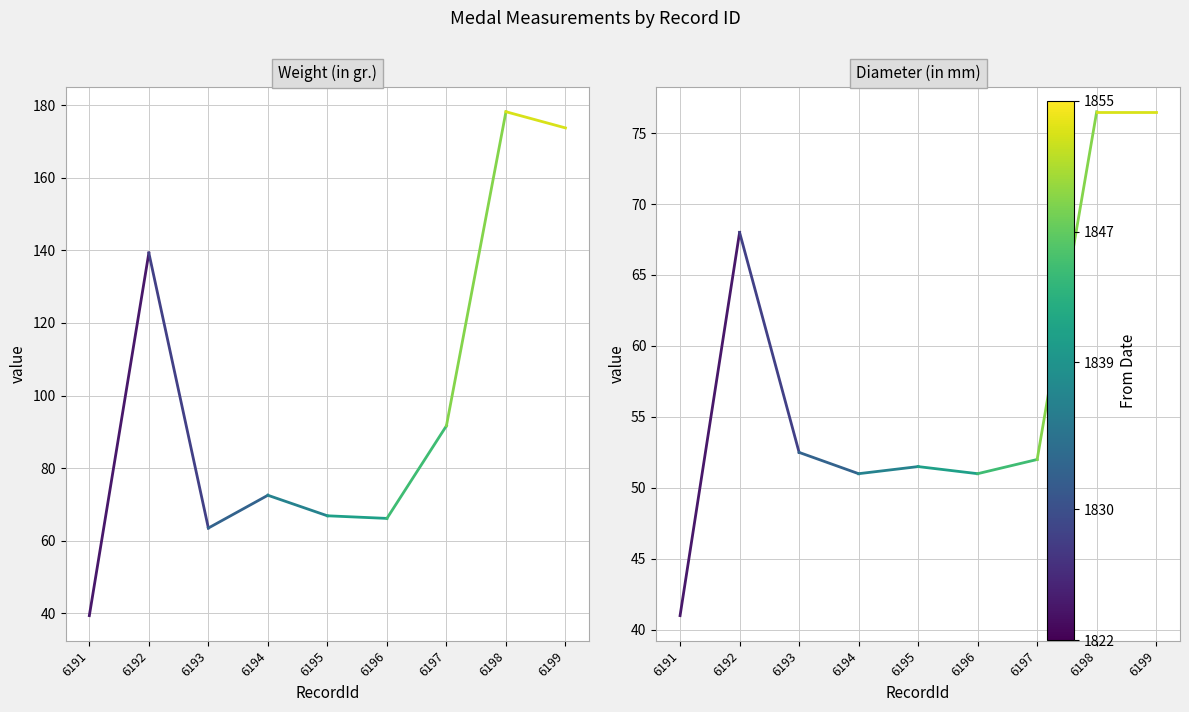

The Weight (in gr.) series shows 69.7 at 6191. True or false?

False